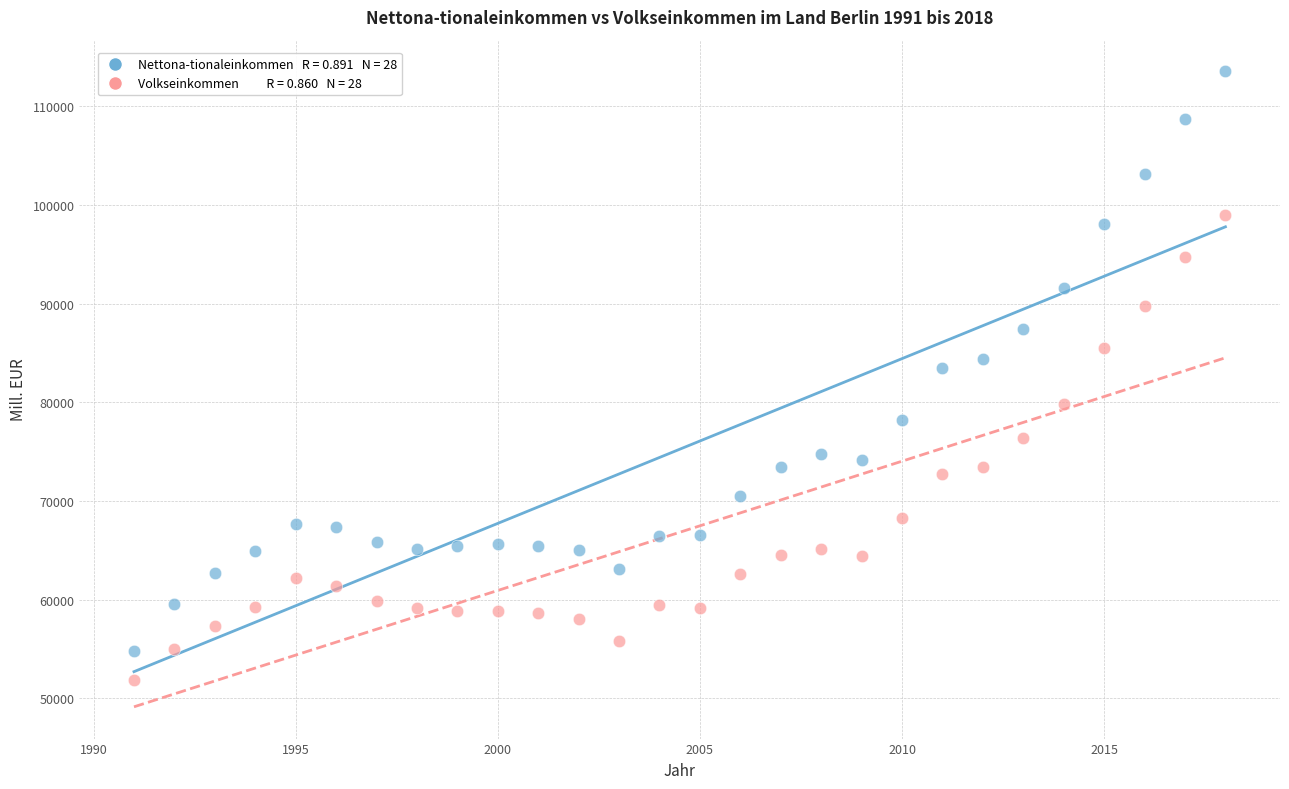

Across all data points, what is the range of Y values (max minus min)?

61666.4